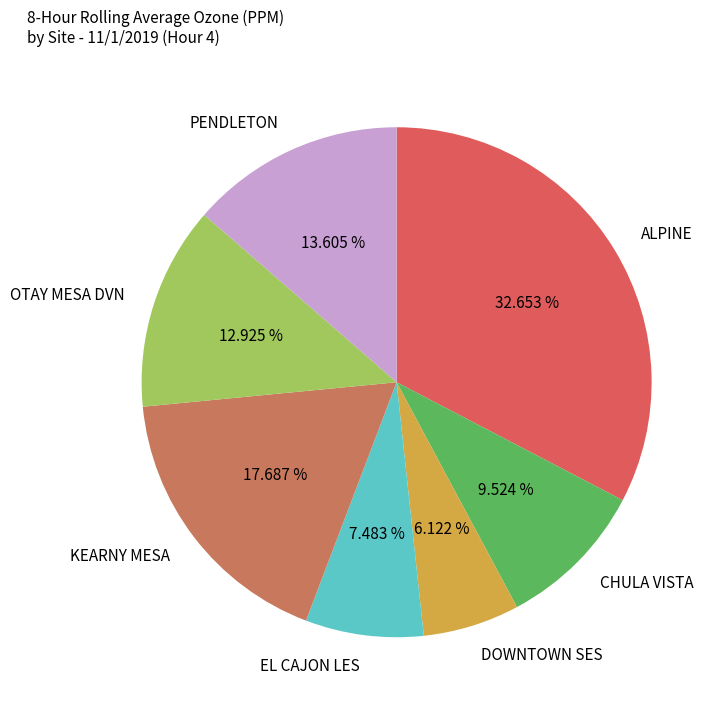

Rank the categories by value from lowest to highest.

DOWNTOWN SES, EL CAJON LES, CHULA VISTA, OTAY MESA DVN, PENDLETON, KEARNY MESA, ALPINE